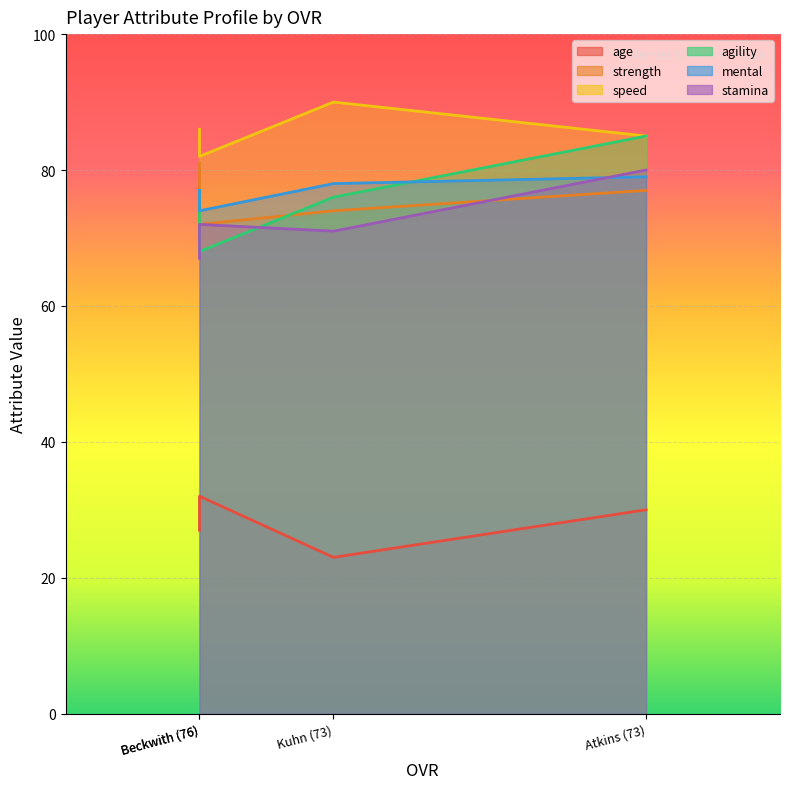

How many distinct data groups are displayed?

6